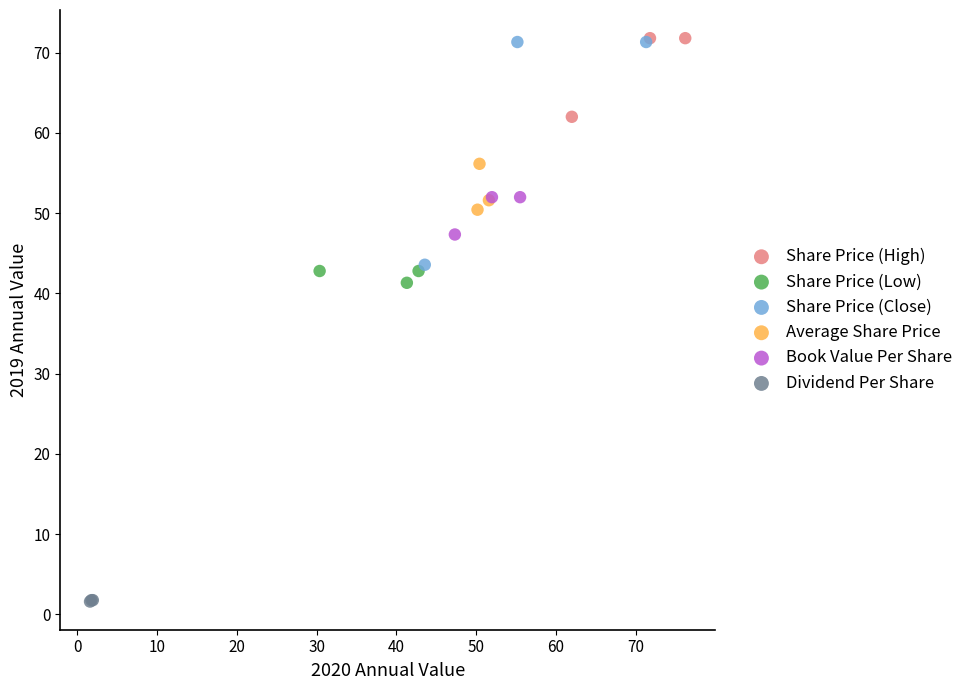

Which series has the largest Y range (max minus min)?

Share Price (Close)